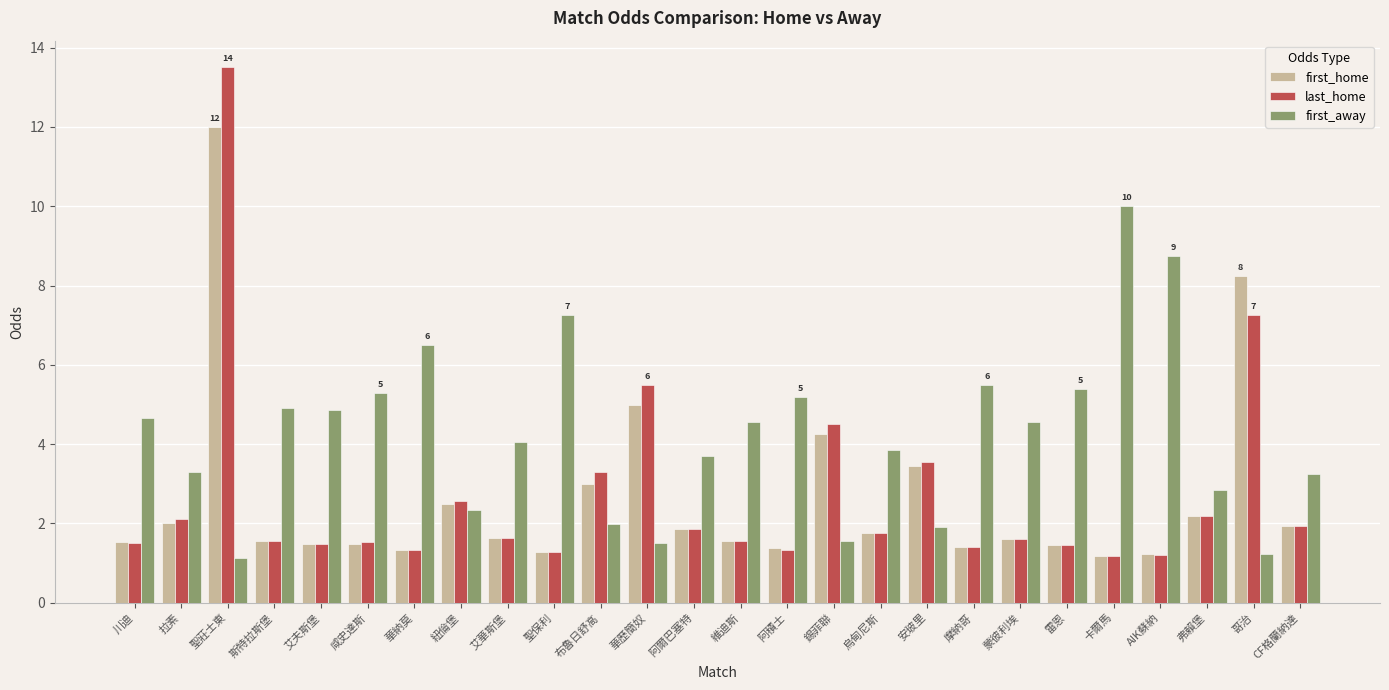

What is the average value of the first_home series?

2.6